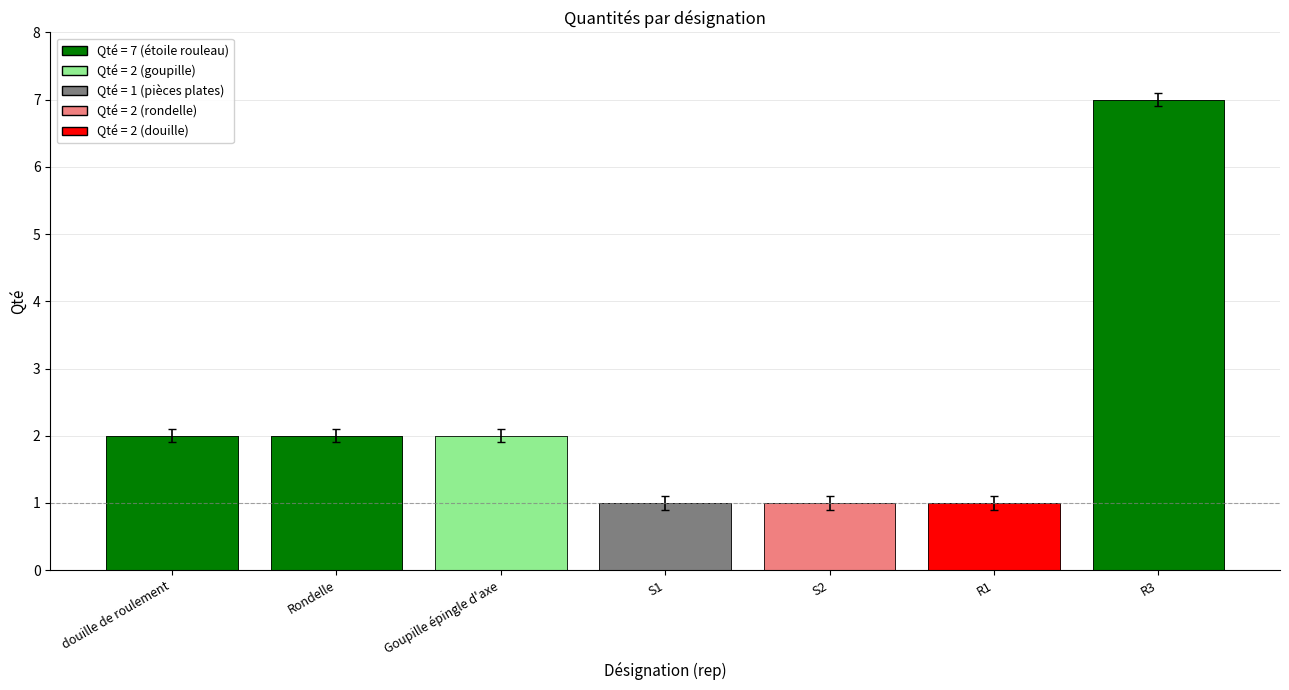

Rank the categories by value from lowest to highest.

S1, S2, R1, douille de roulement, Rondelle, Goupille épingle d'axe, R3